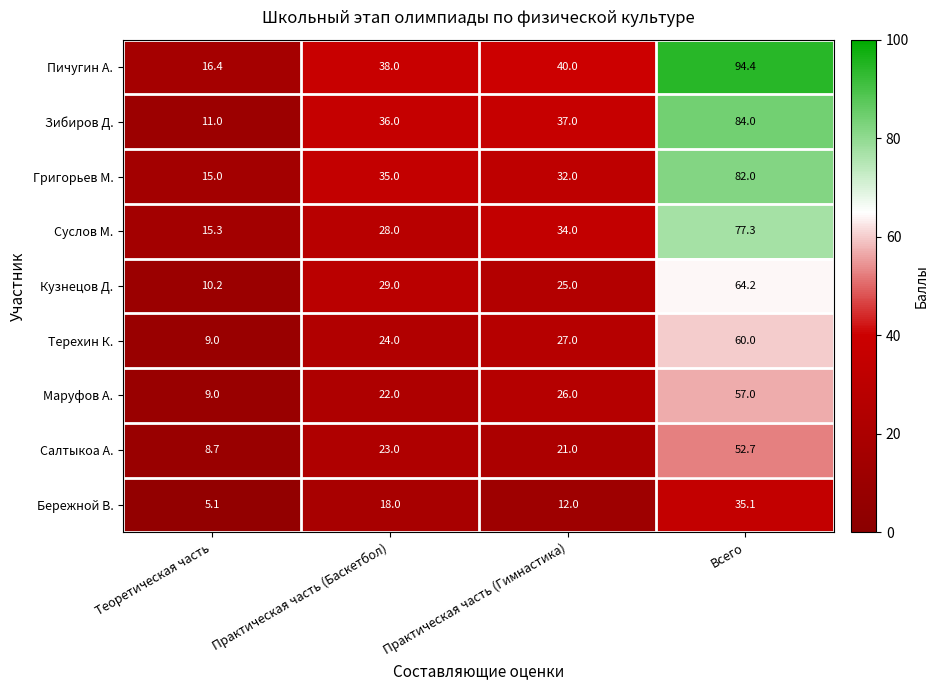

Which series has the largest total across all categories?

Пичугин А.